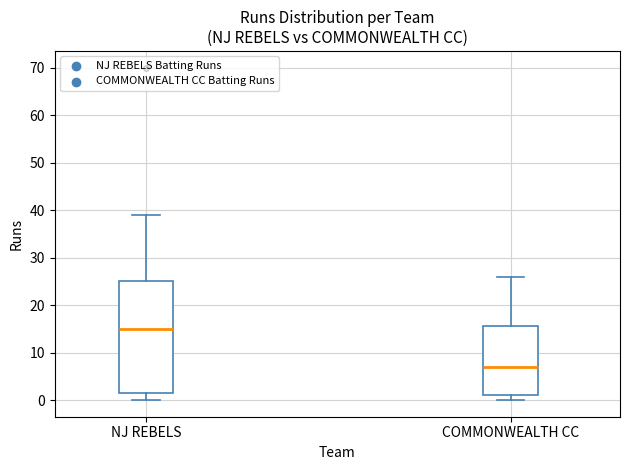

Where is the lower edge of the box for NJ REBELS on the y-axis? The values are not printed on the chart, so give them approximately, as read against the axis.

2